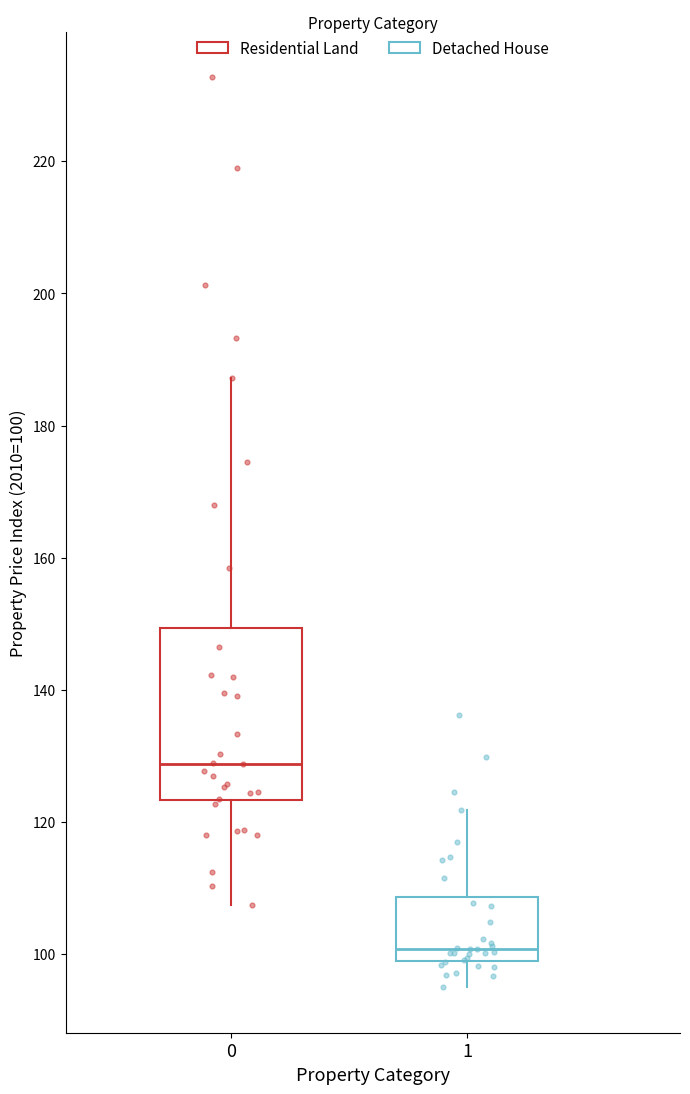

Which box is the tallest, from its lower edge to its upper edge?

0